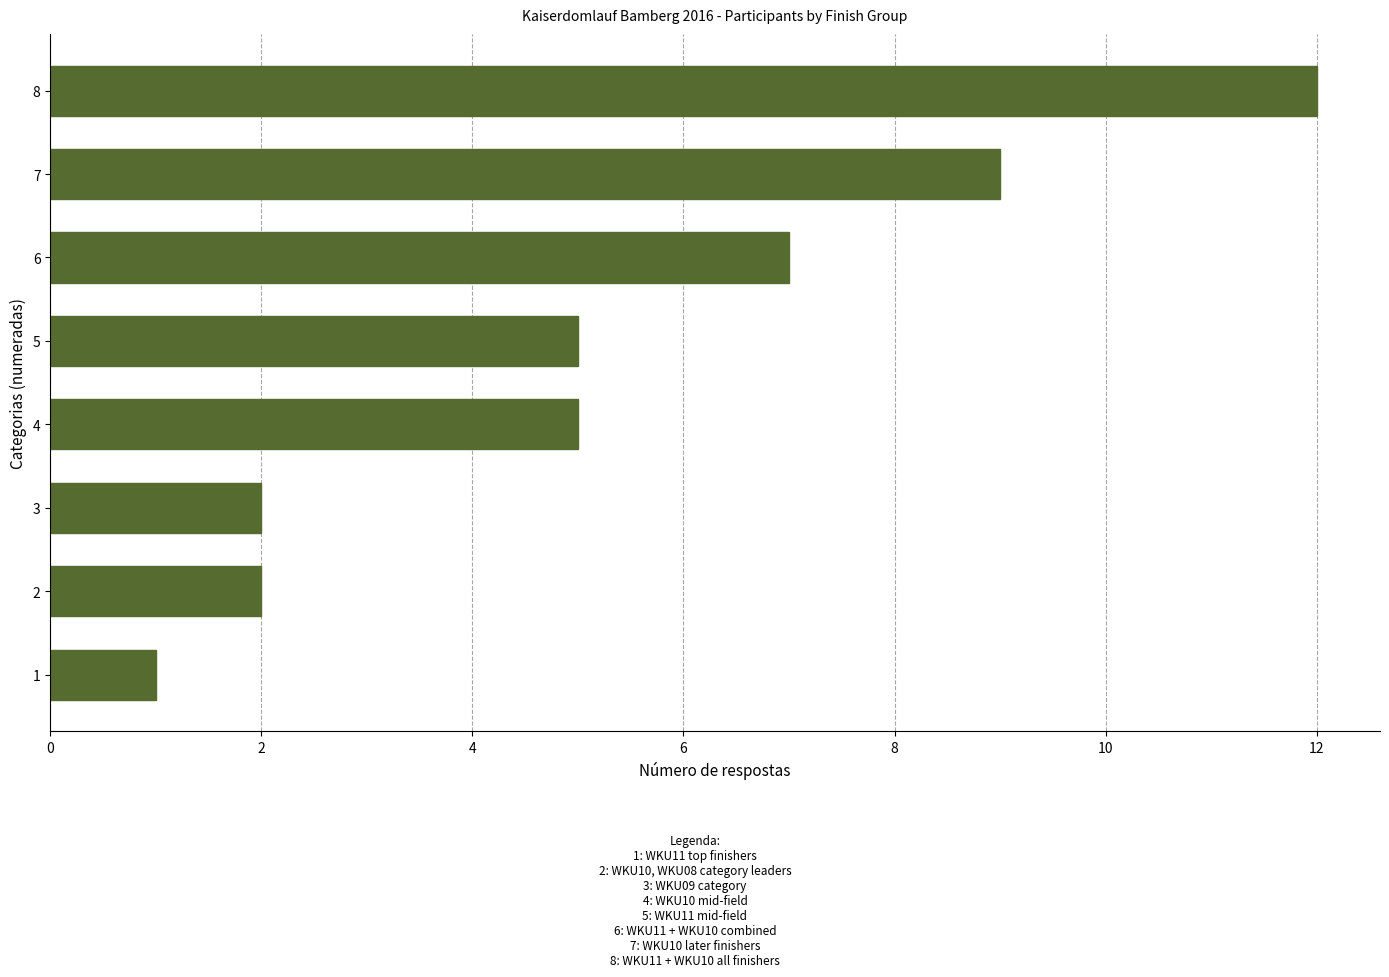

Count the number of data series in this chart.

1